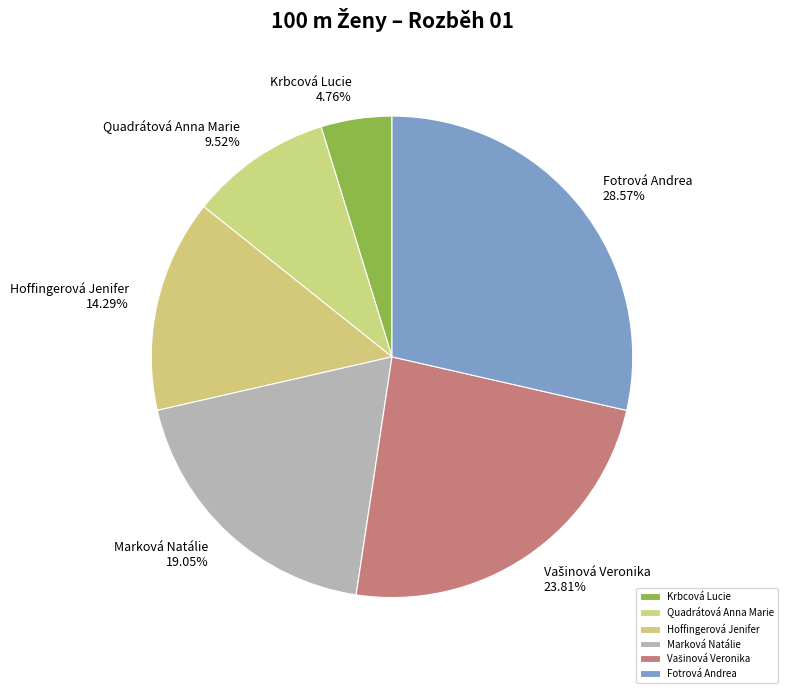

Combined, do Hoffingerová Jenifer and Krbcová Lucie account for over 50%?

No